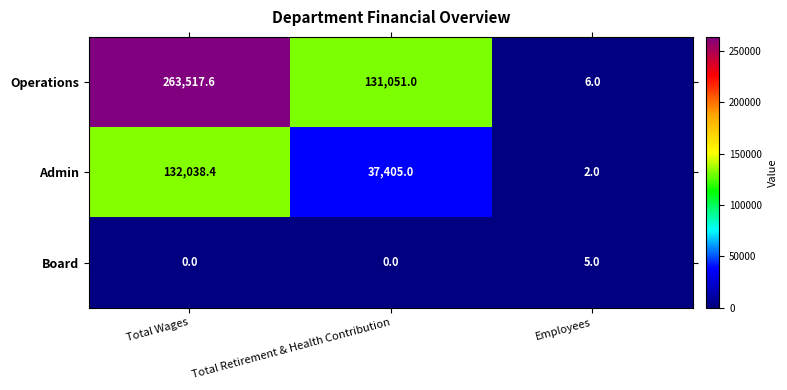

At which category is the sum across all series the highest?

Total Wages